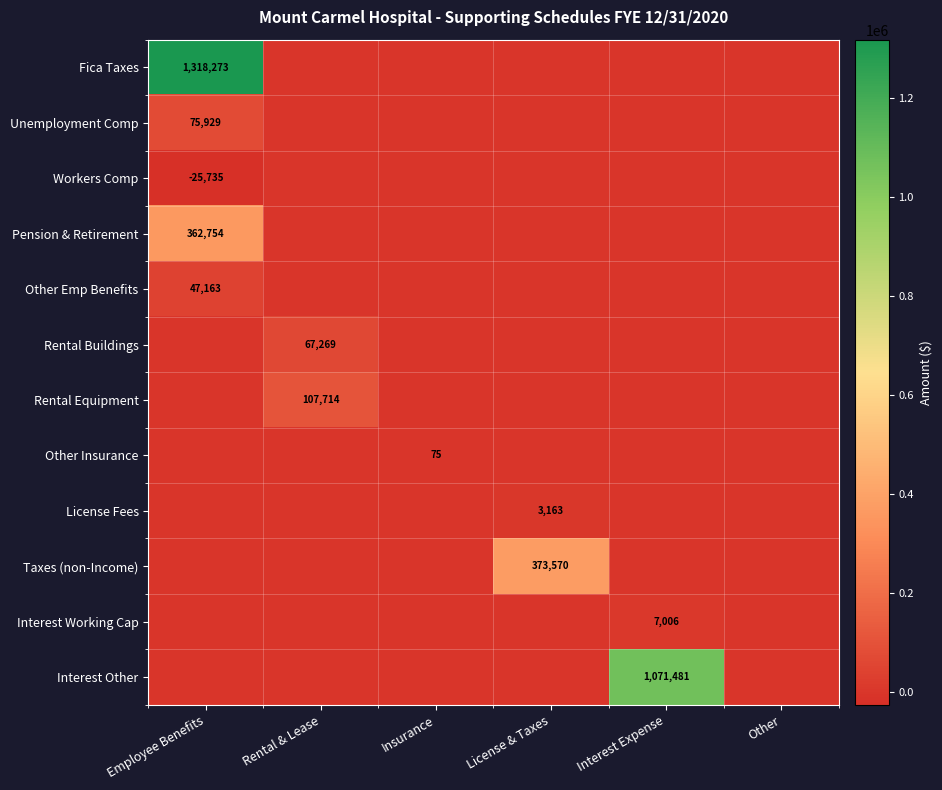

Between Employee Benefits and License & Taxes, which is larger?

Employee Benefits